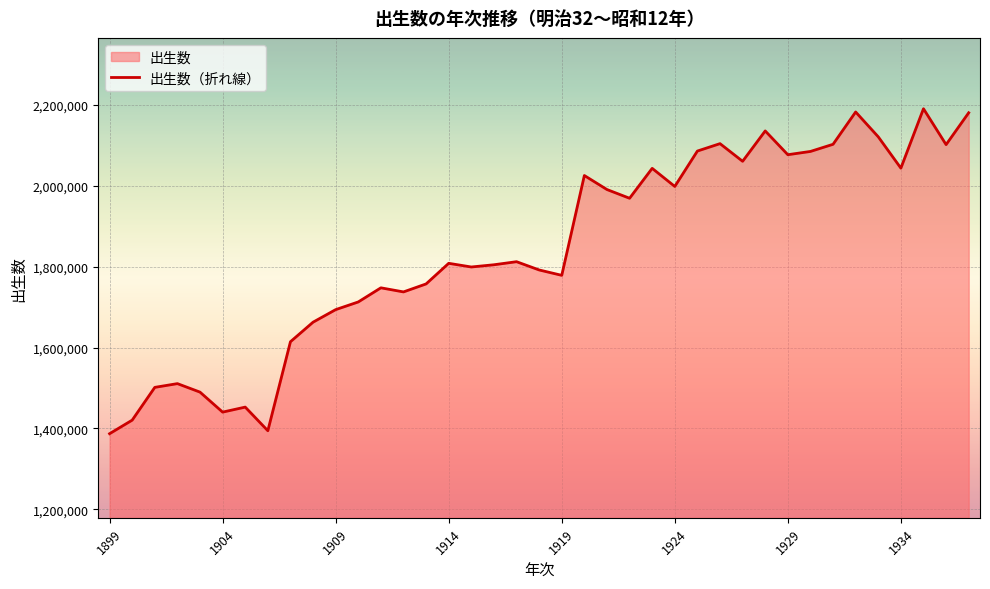

The value at 1914 is 3232856. True or false?

False